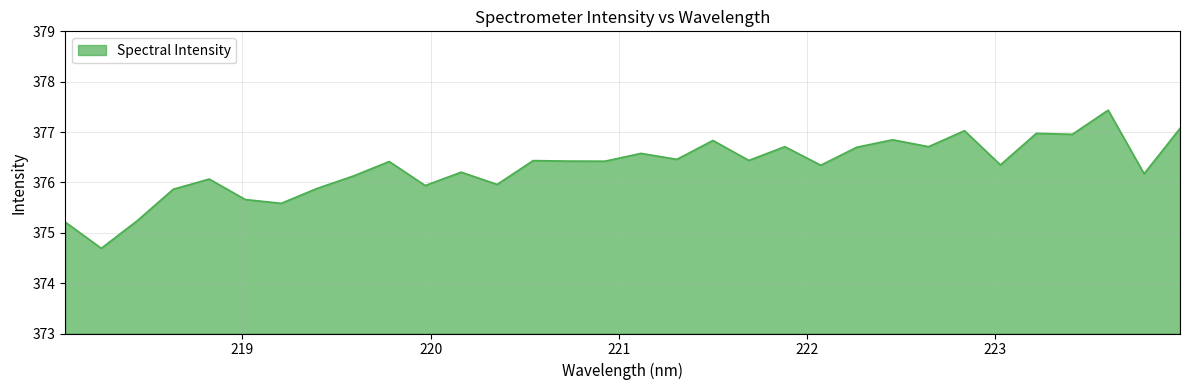

What is the smallest value displayed?

374.7